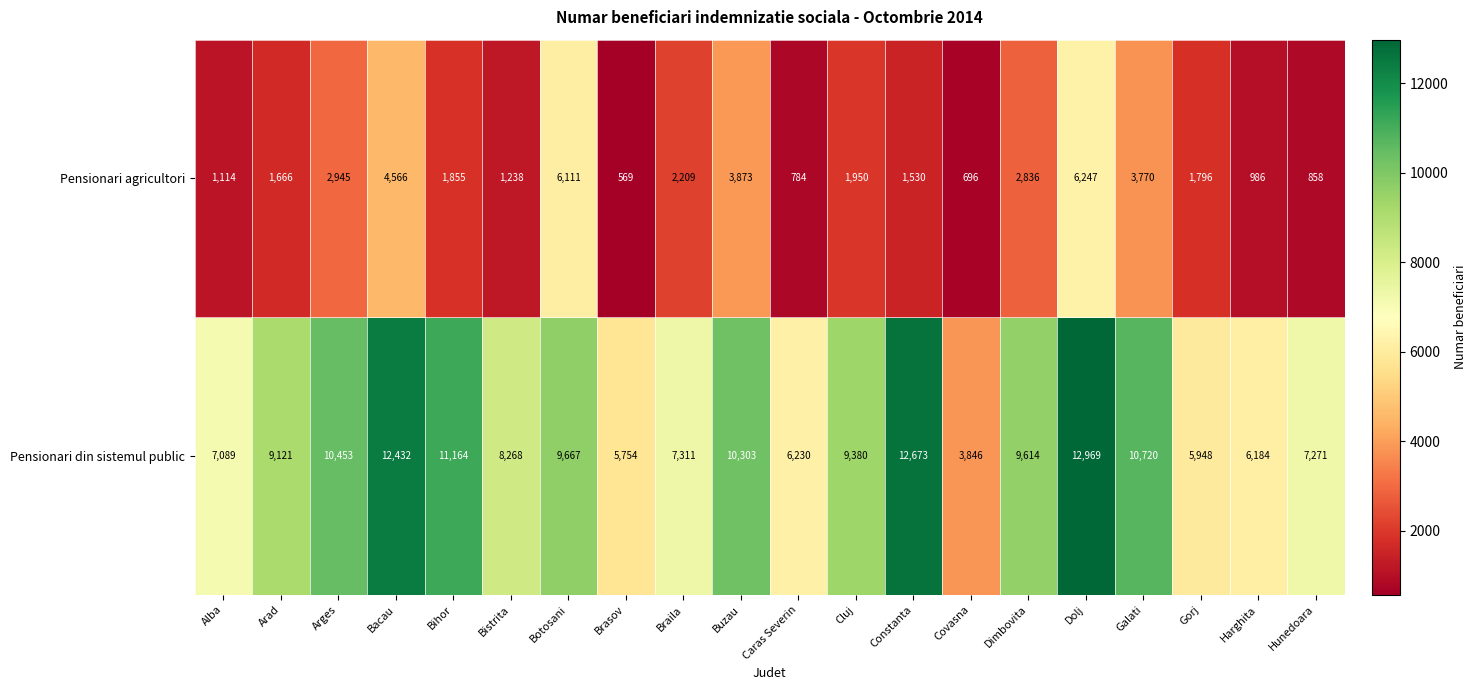

True or false: Pensionari din sistemul public has a value of 8268 at Bistrita.

True